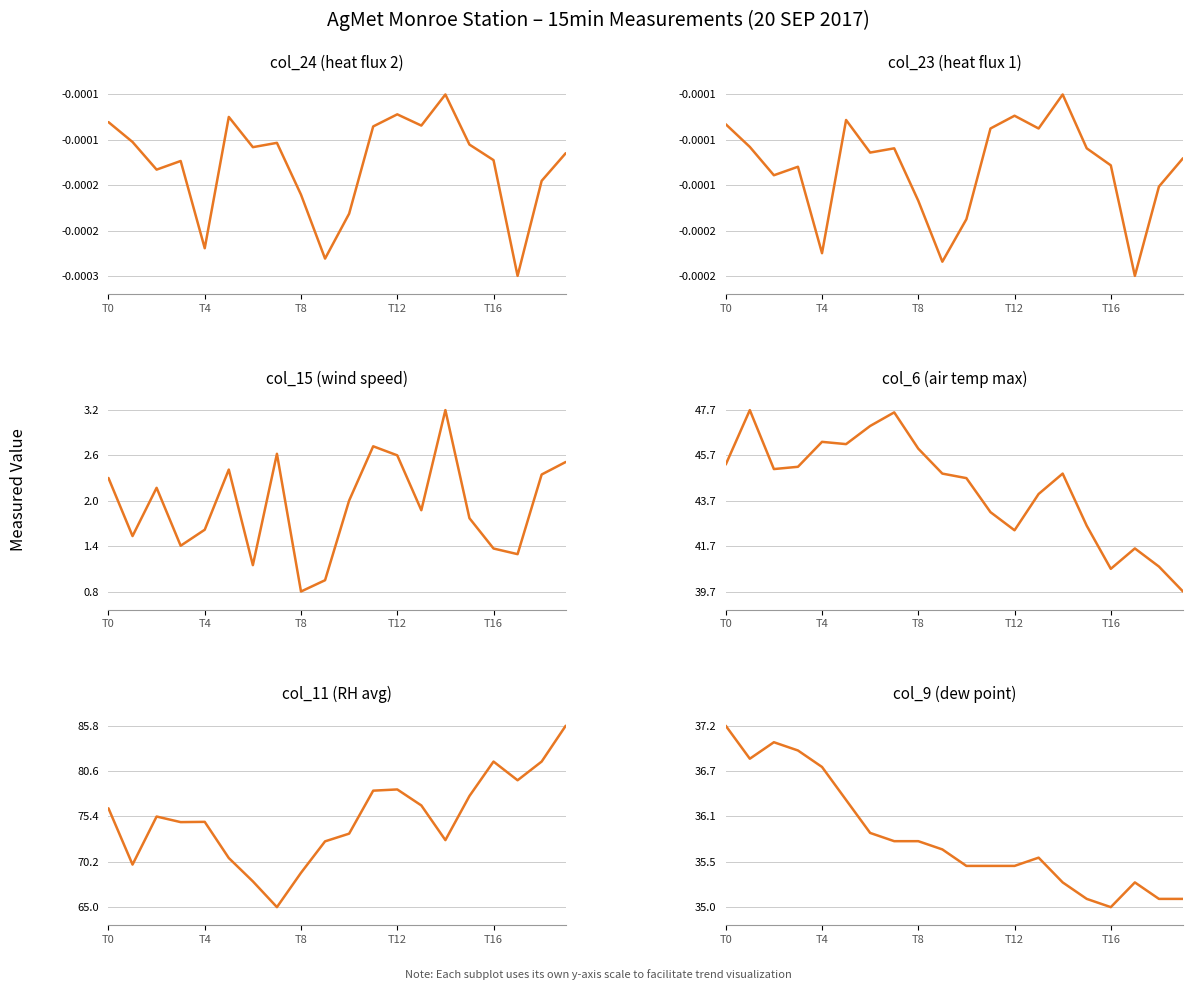

Is this an area chart (filled region under the line)?

No